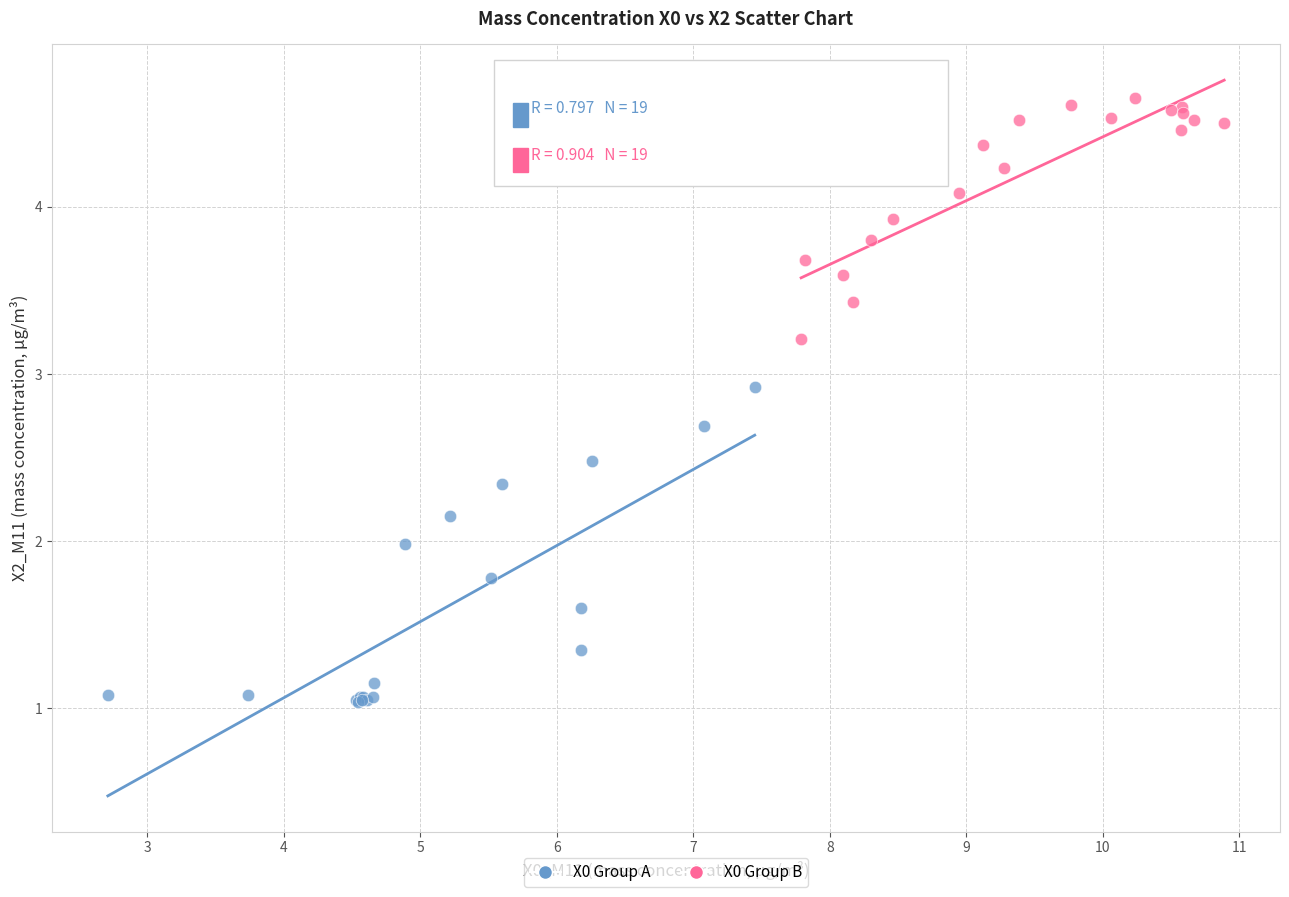

What are all the series names shown in the legend?

X0 Group A, X0 Group B